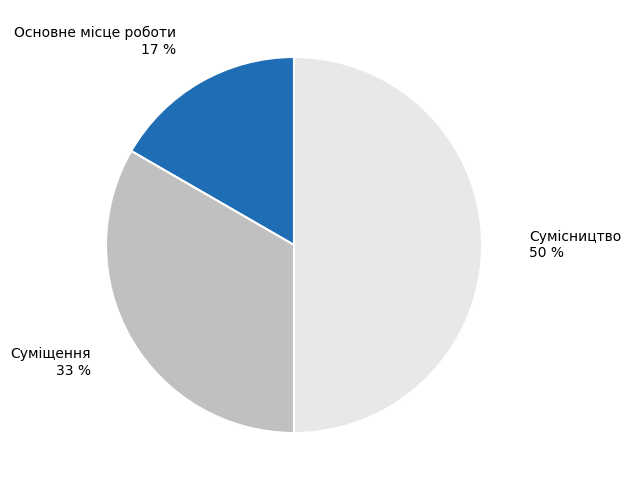

To the nearest percent, what is the average slice percentage?

33%